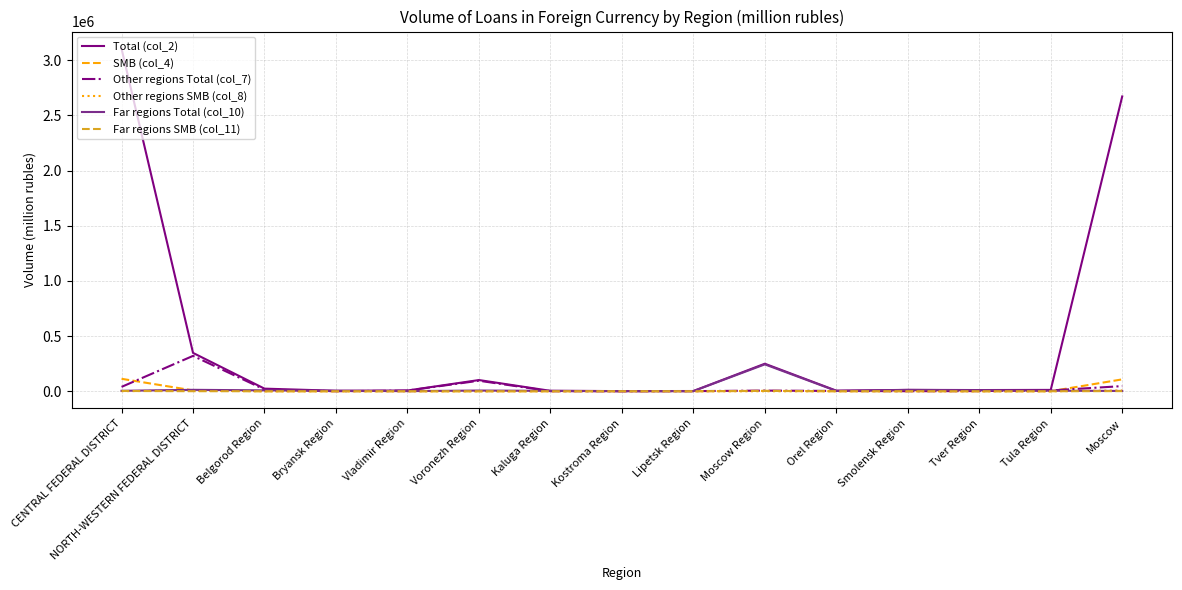

Which series has the widest spread of values?

Total (col_2)